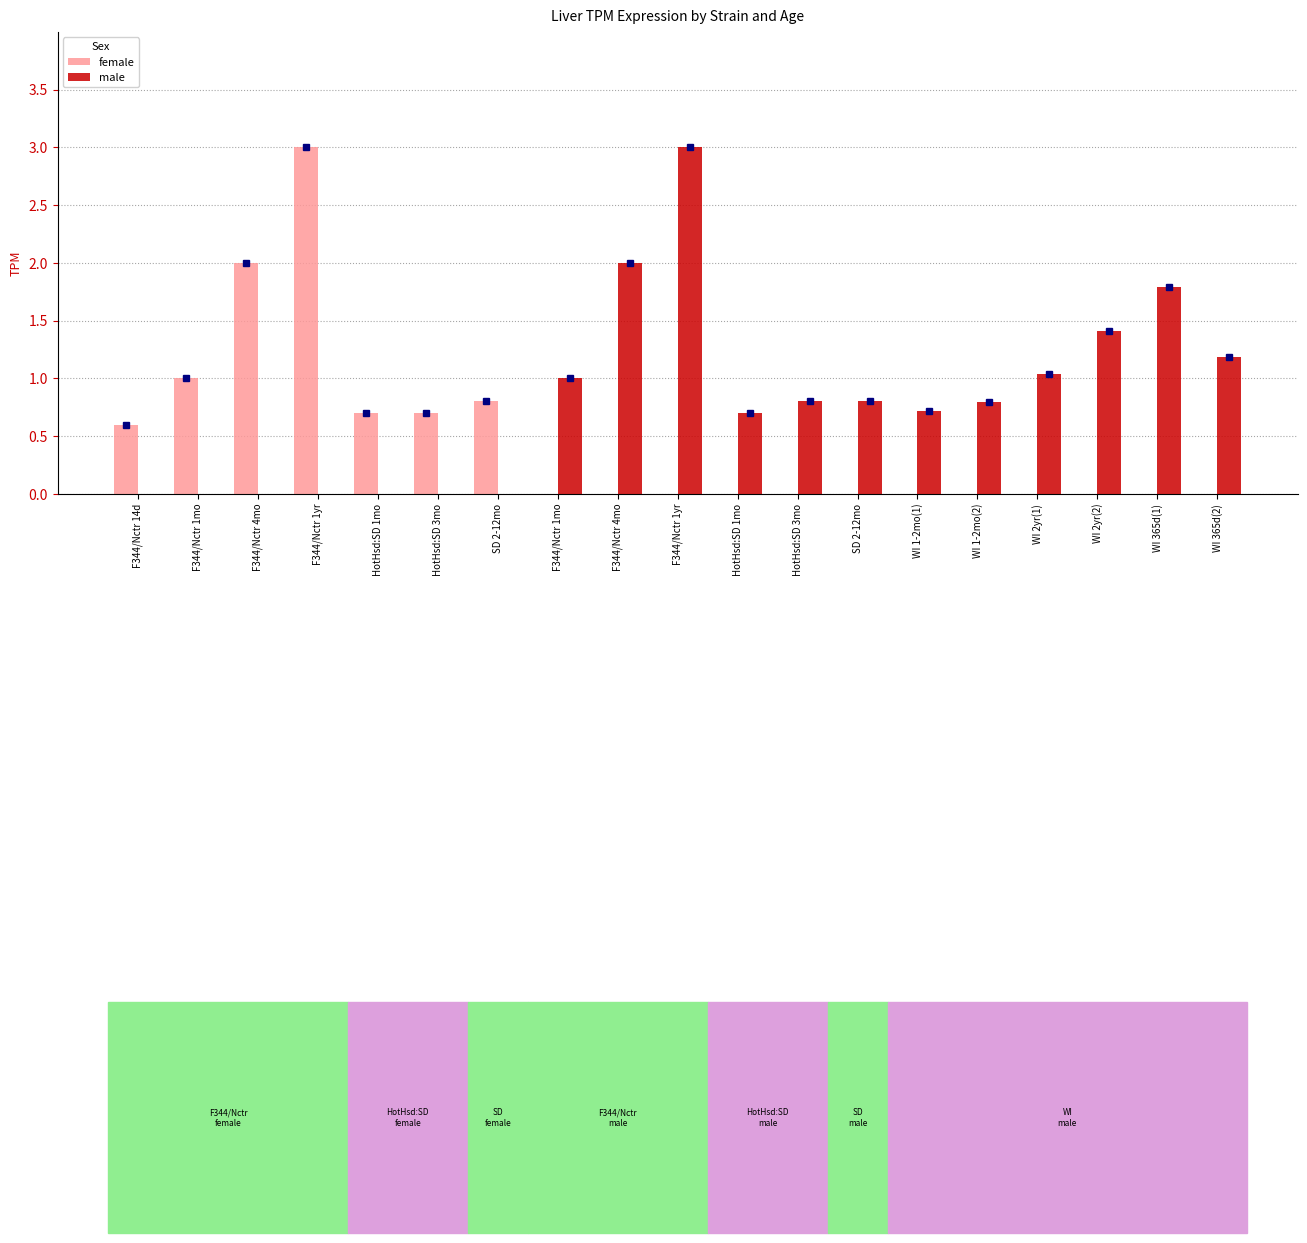

How many data points does each series have?

19